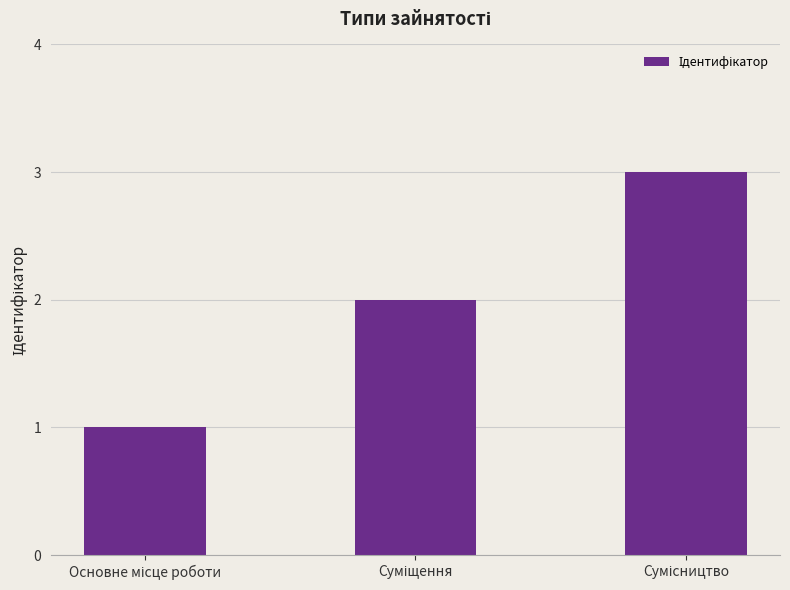

Count the values in the range 1 to 3.

3